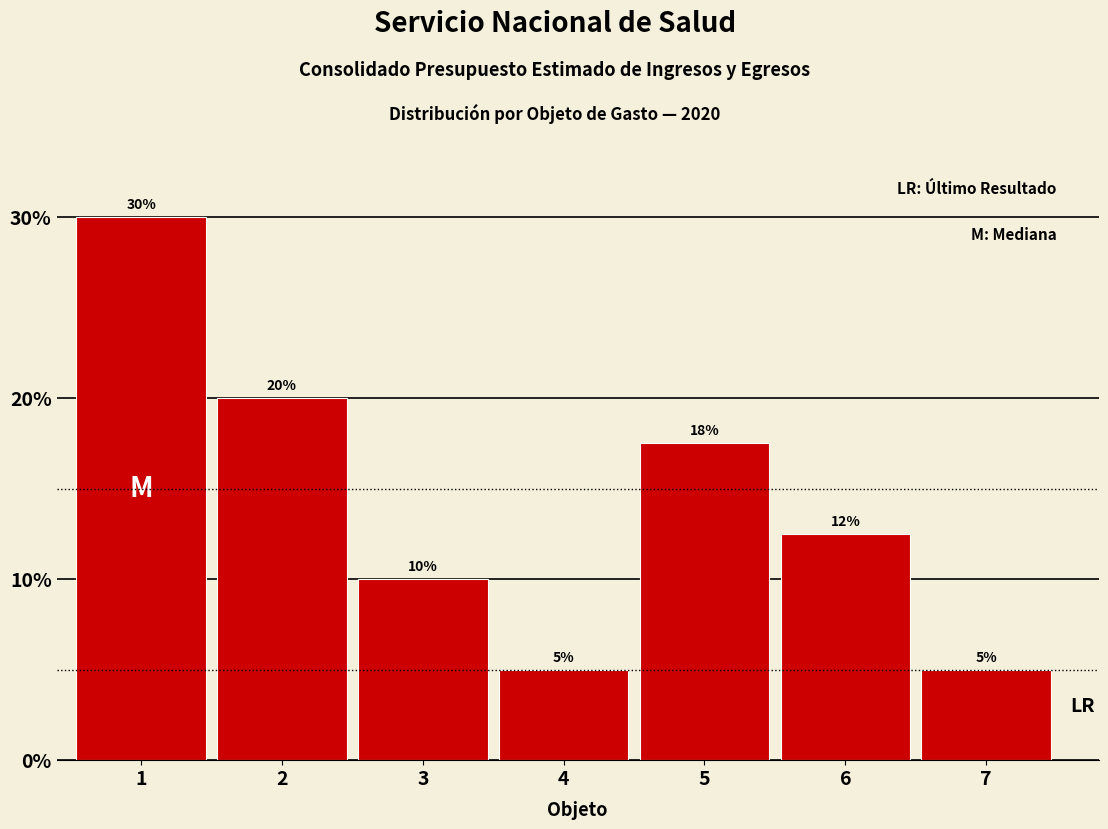

True or false: the data shows 10.0 at 3.

True